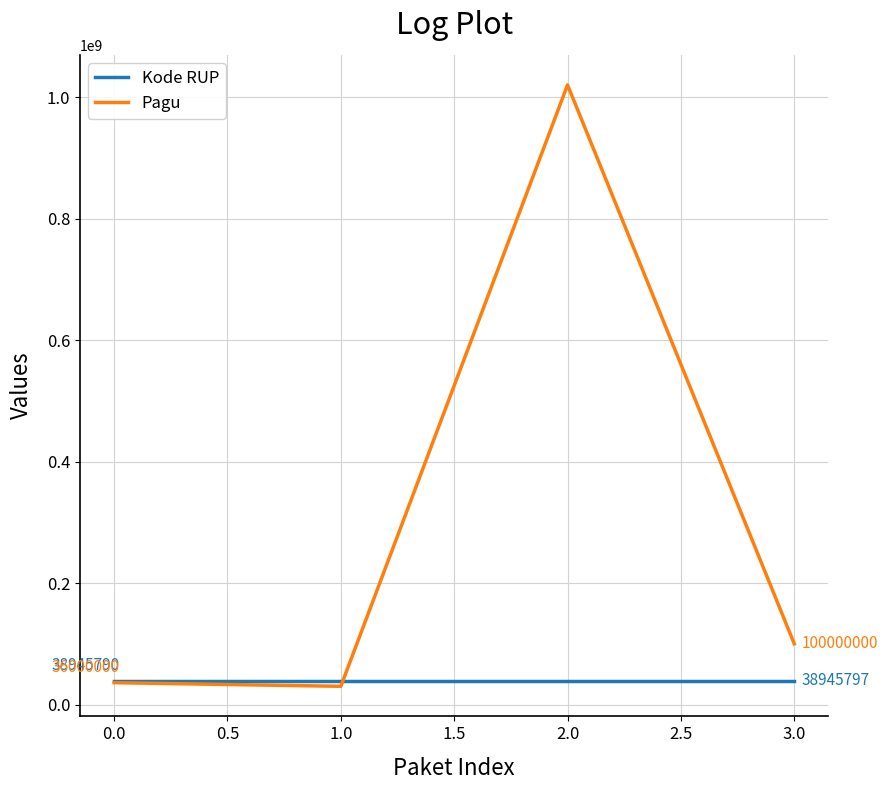

Which series has the widest spread of values?

Pagu